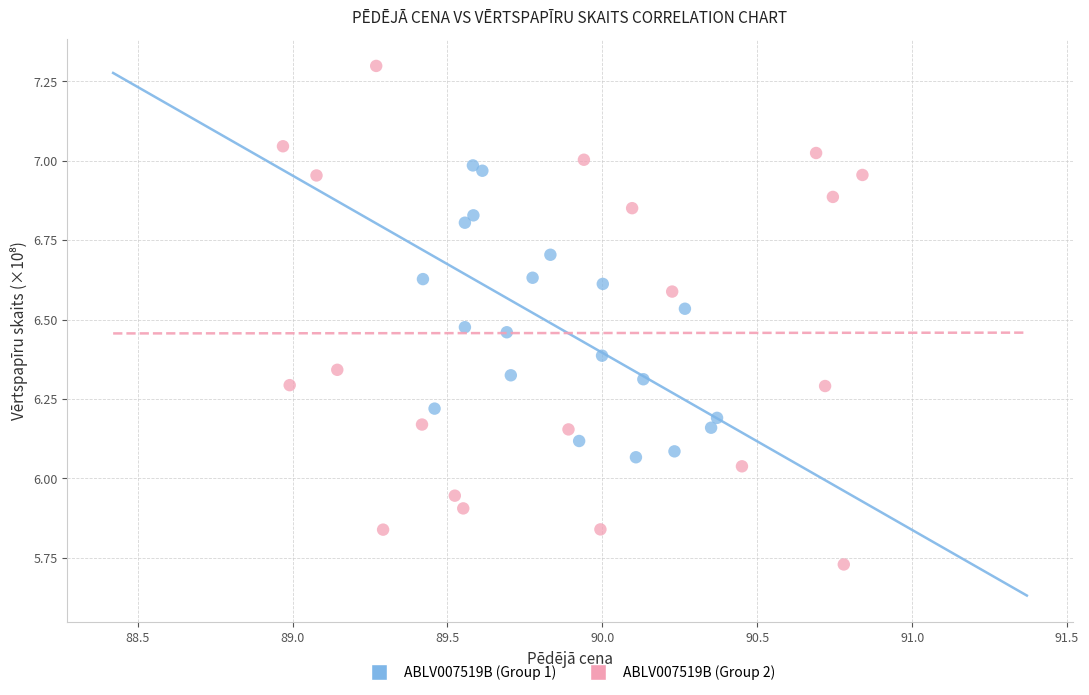

Which series reaches the minimum Y coordinate?

ABLV007519B (Group 2)